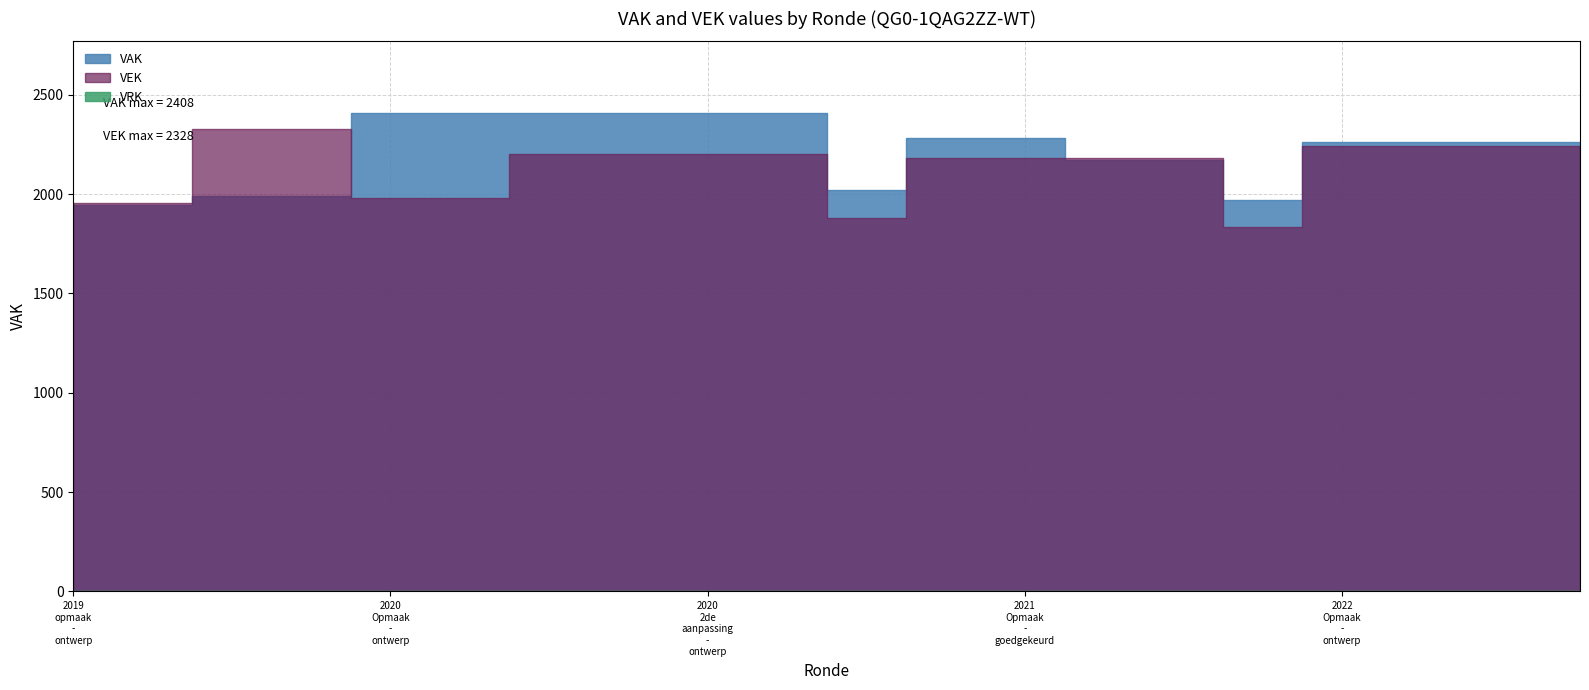

True or false: VRK and VEK cross at least once.

False